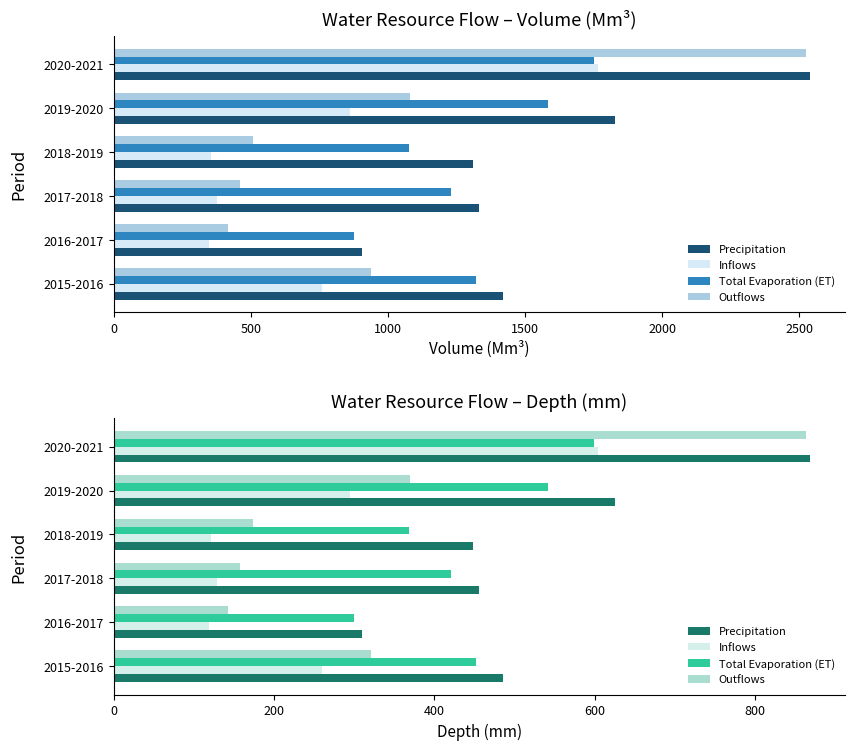

How many bars are there in each group?

4